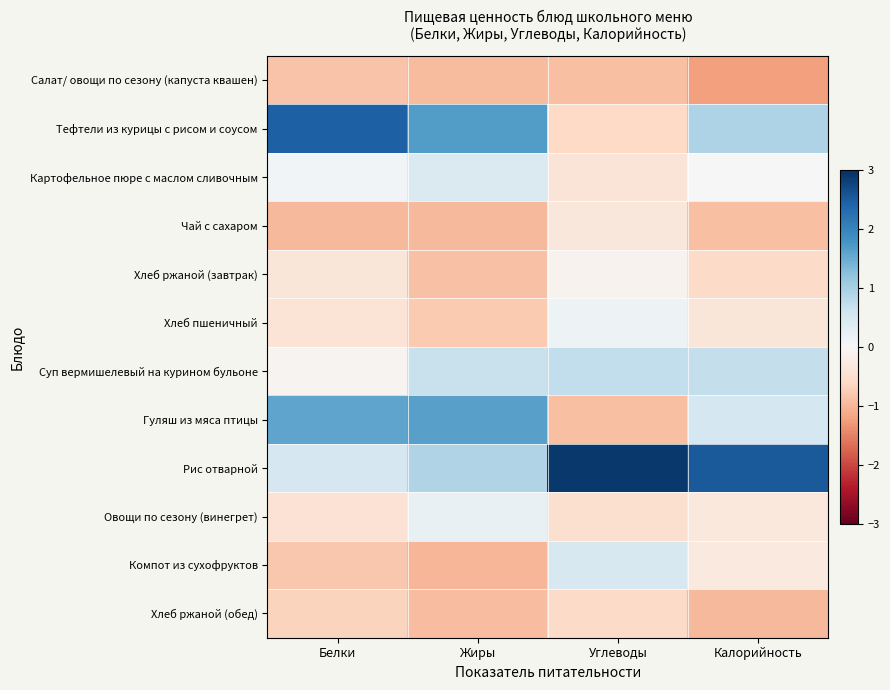

Which category has the highest value across all series?

Углеводы